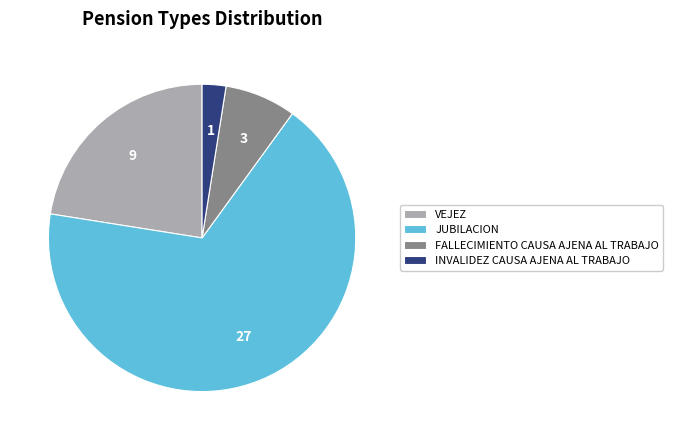

Approximately how many times larger is the value at INVALIDEZ CAUSA AJENA AL TRABAJO compared to FALLECIMIENTO CAUSA AJENA AL TRABAJO?

0.3